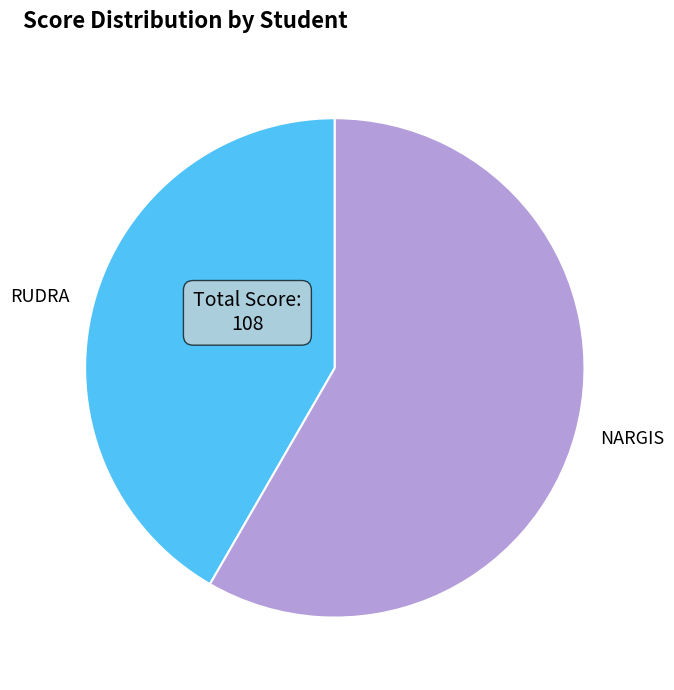

Which category has the smallest portion of the pie?

RUDRA